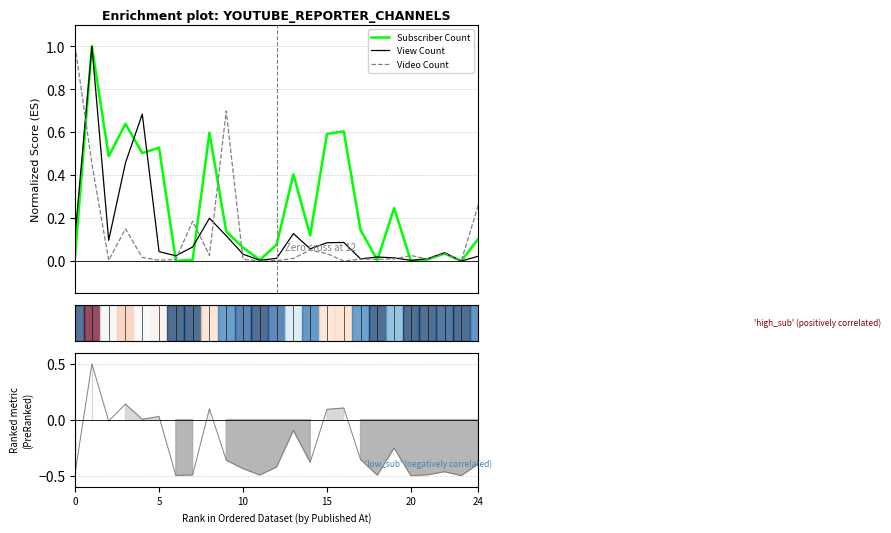

What is the maximum value for Subscriber Count?

1.0